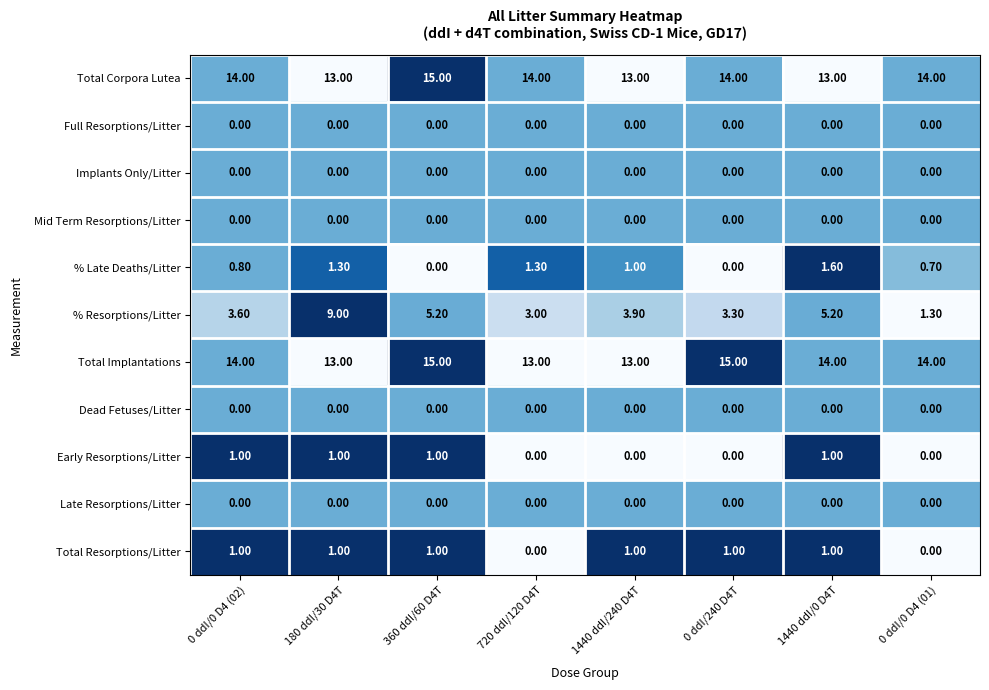

What is the sum of all Early Resorptions/Litter values?

4.0